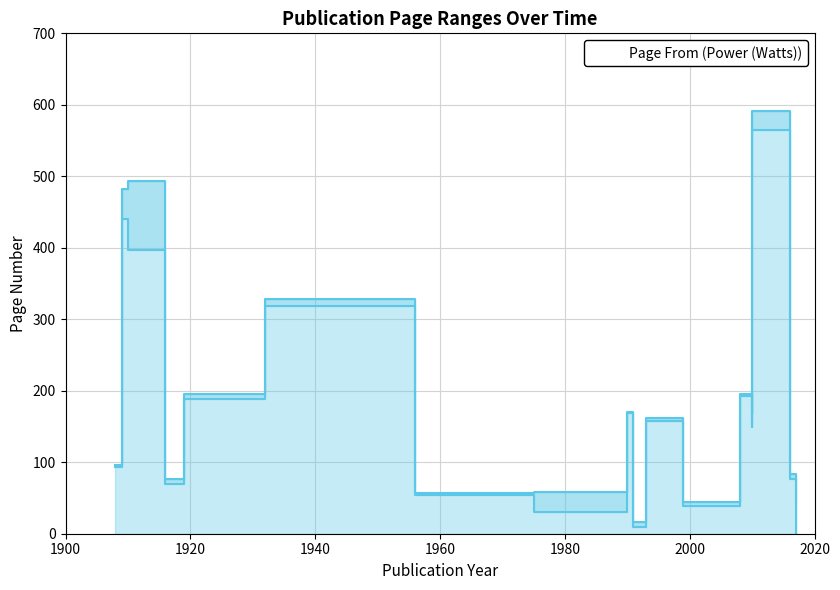

How many data points does each series have?

19